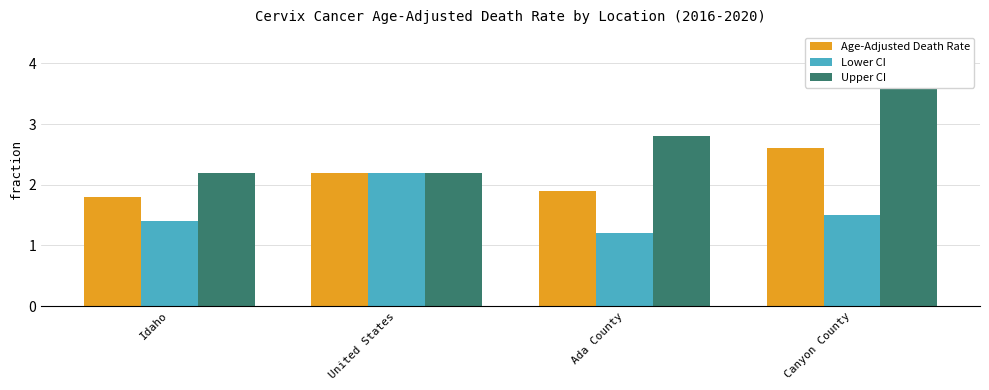

Reading left to right, extract all data points from this chart.

Age-Adjusted Death Rate: Idaho=1.8	United States=2.2	Ada County=1.9	Canyon County=2.6
Lower CI: Idaho=1.4	United States=2.2	Ada County=1.2	Canyon County=1.5
Upper CI: Idaho=2.2	United States=2.2	Ada County=2.8	Canyon County=4.3